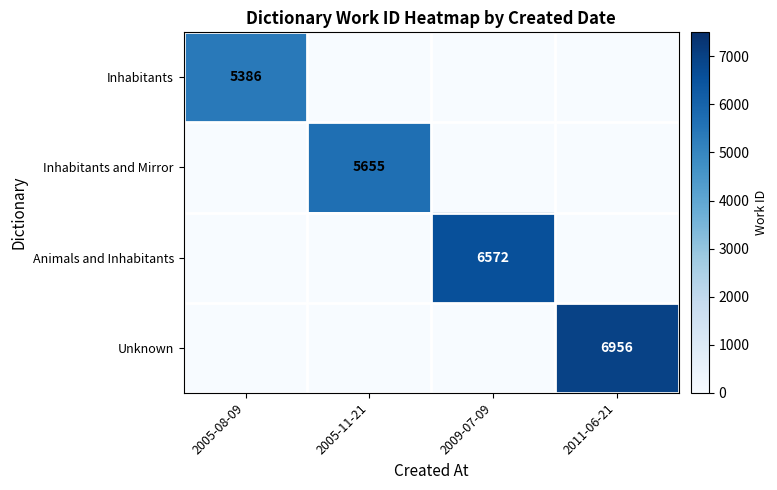

True or false: Inhabitants and Mirror has a value of 7666 at 2005-11-21.

False